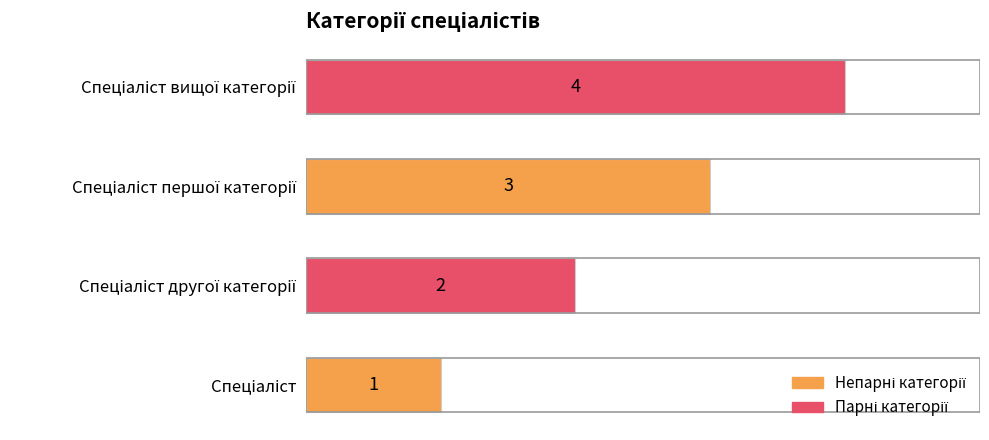

Count the values in the range 2 to 4.

3